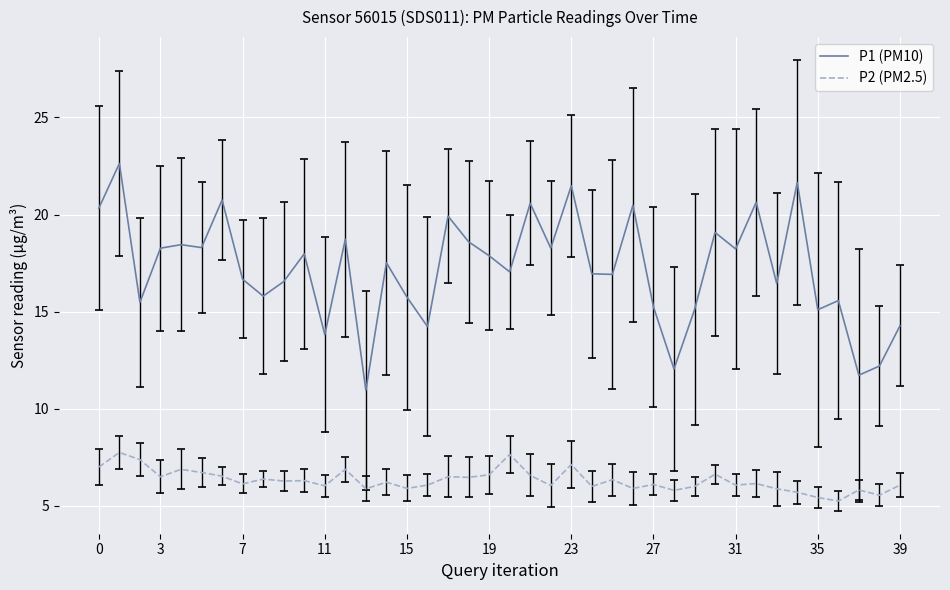

What is the difference between the maximum and minimum values in the P2 (PM2.5) series?

2.5